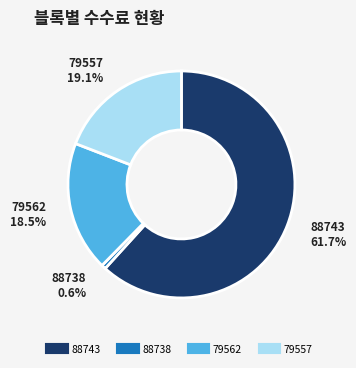

Between 88743 and 79562, which is larger?

88743